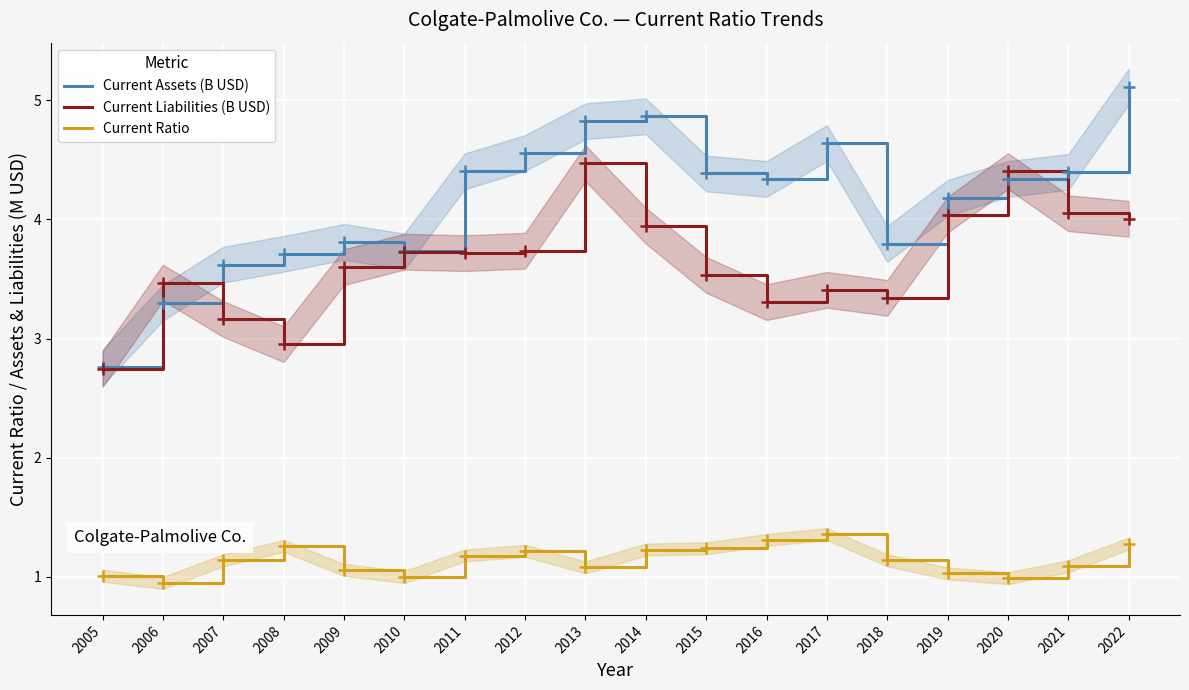

At how many categories does at least one series exceed 4?

11